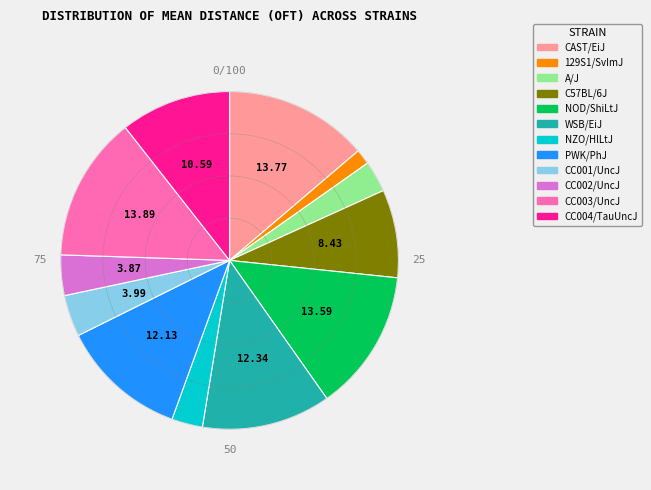

What is the ratio of the value at WSB/EiJ to the value at CC002/UncJ?

3.2